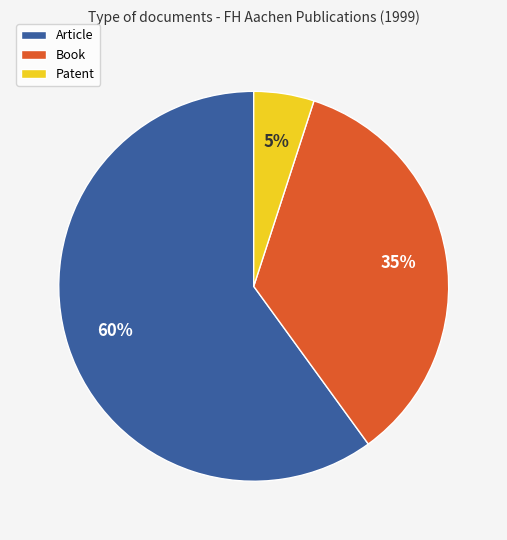

Is the sum of Patent and Article greater than half?

Yes